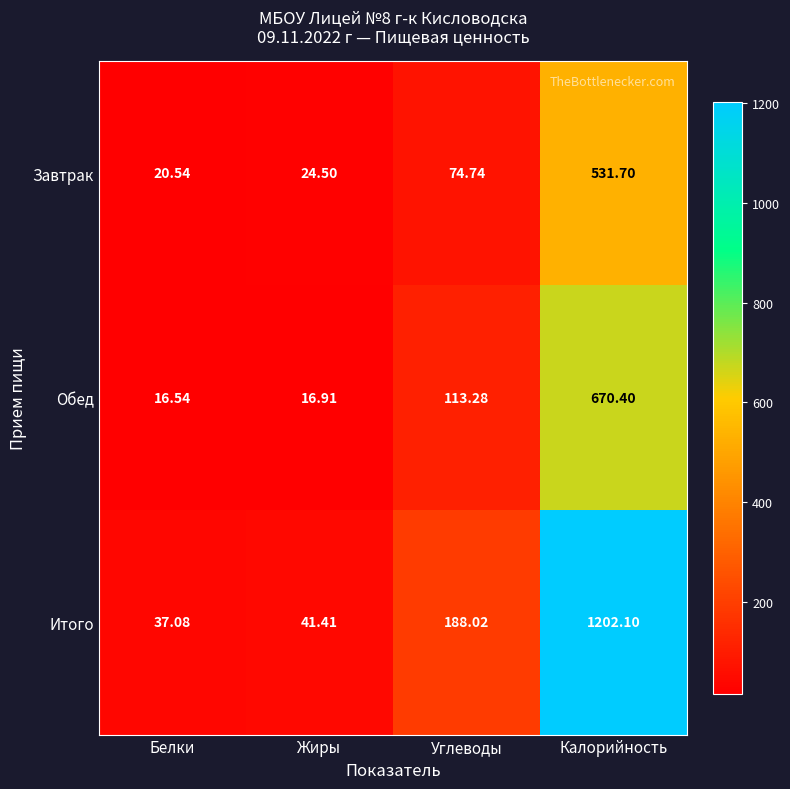

List the series in order of their peak value, lowest first.

Завтрак, Обед, Итого